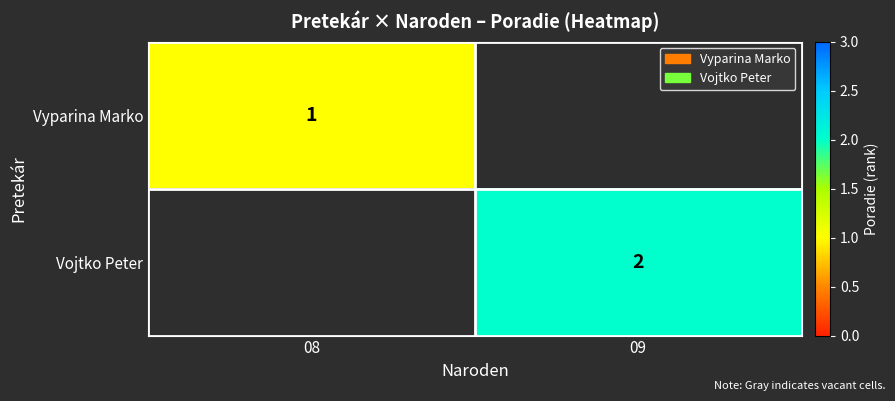

Between 08 and 09, which is larger?

09